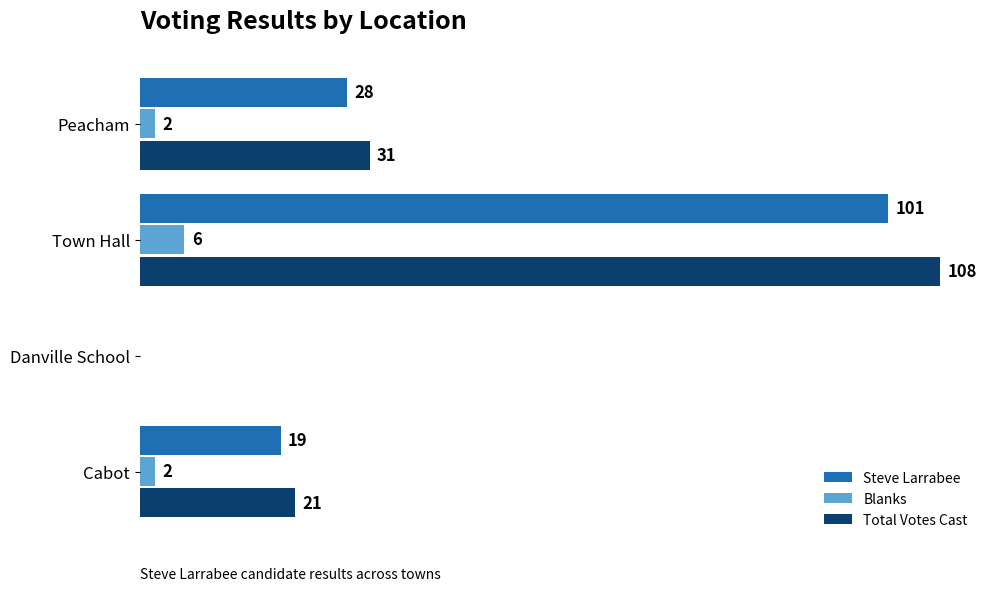

Which label corresponds to the largest value in the chart?

Town Hall